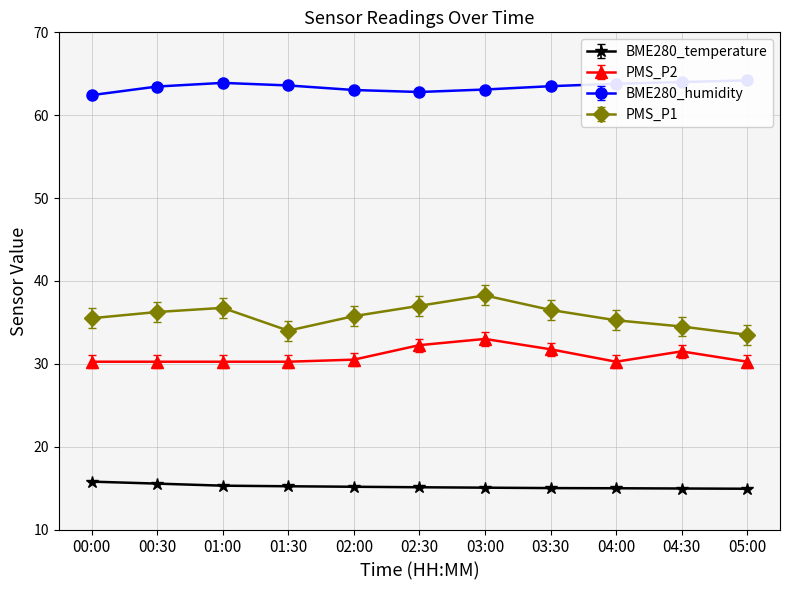

Reading left to right, transcribe all the data shown in this chart.

BME280_temperature: 15.8	15.5	15.3	15.2	15.2	15.1	15.1	15.0	15.0	14.9	14.9
BME280_humidity: 62.4	63.5	63.9	63.6	63.0	62.8	63.1	63.5	63.8	64.0	64.2
PMS_P1: 35.5	36.2	36.8	34.0	35.8	37.0	38.2	36.5	35.2	34.5	33.5
PMS_P2: 30.2	30.2	30.2	30.2	30.5	32.2	33.0	31.8	30.2	31.5	30.2